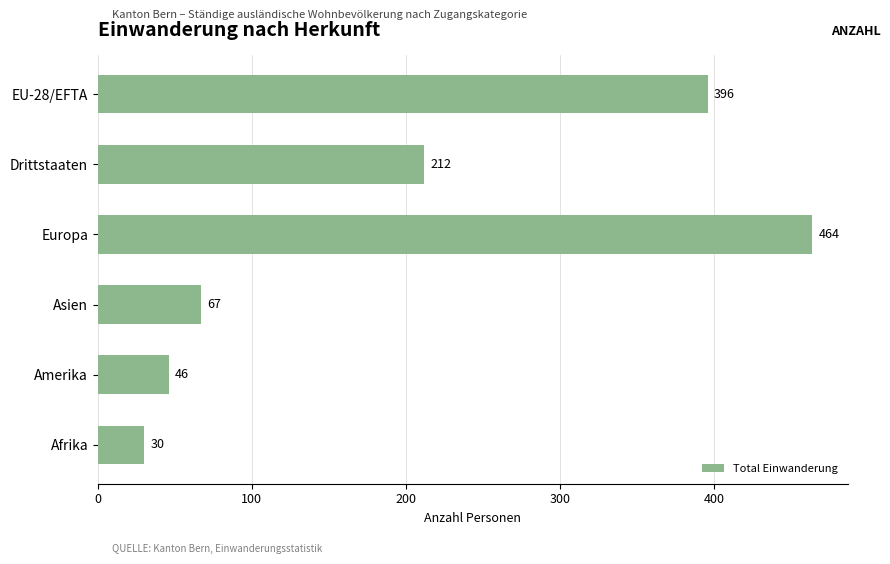

True or false: the data shows 31 at Amerika.

False